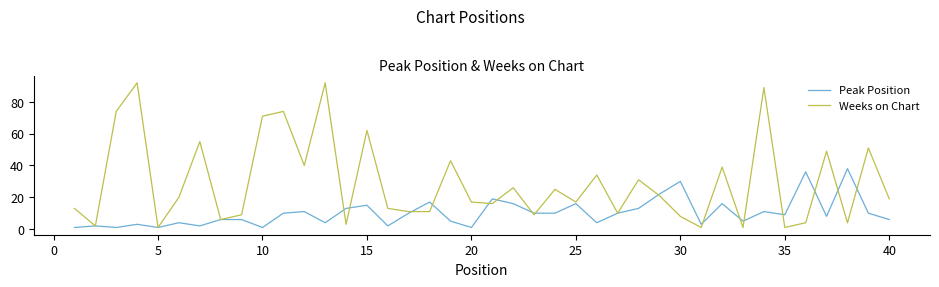

List the series in order of their overall mean, lowest first.

Peak Position, Weeks on Chart